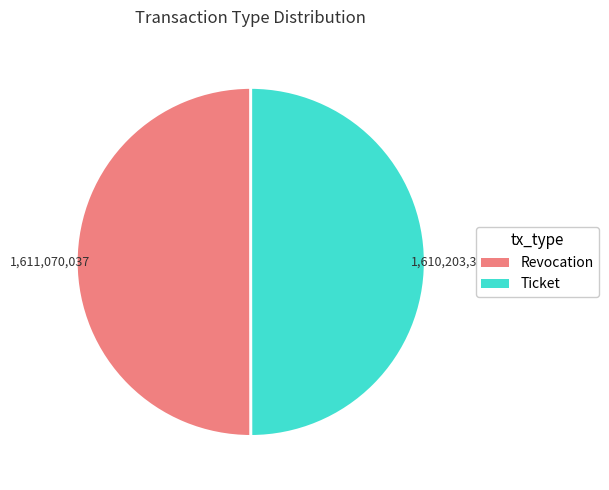

Combined, do Revocation and Ticket account for over 50%?

Yes